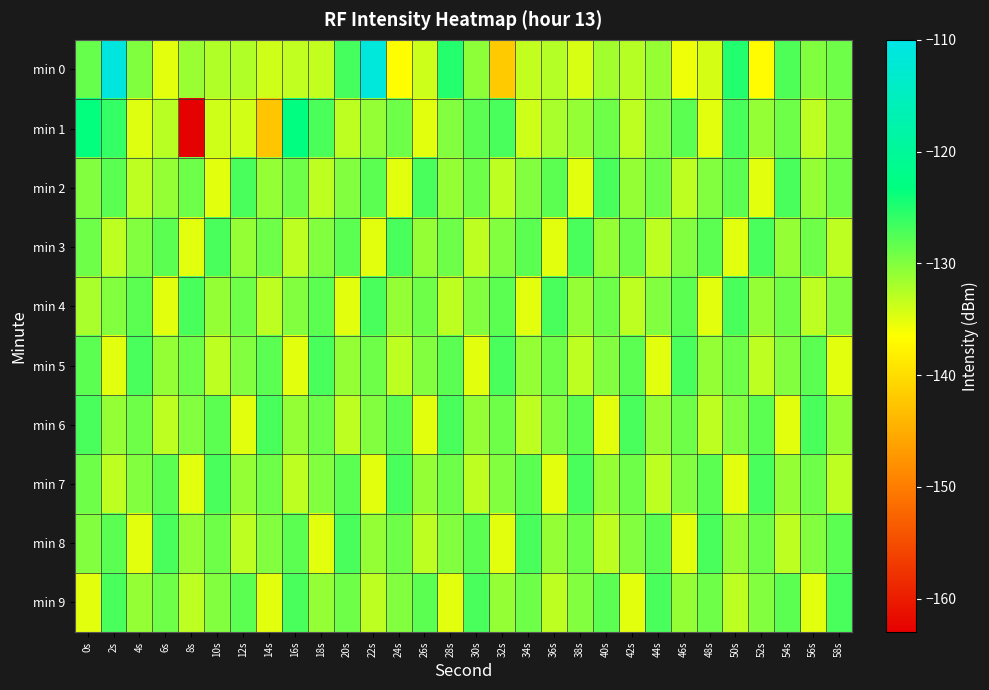

Which series has the largest range (max minus min)?

min 1